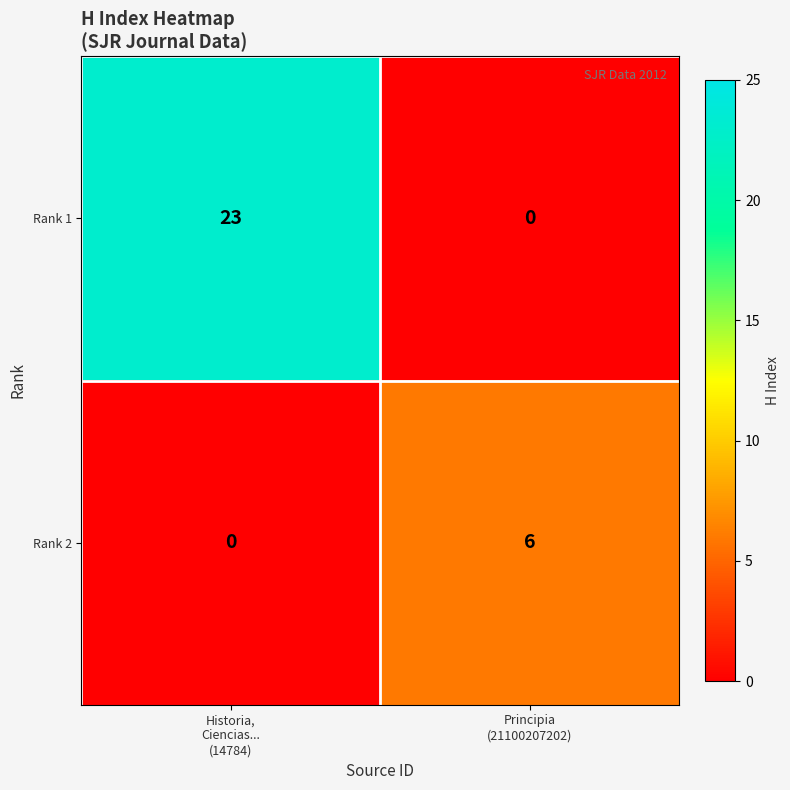

Rank the series by their maximum value, from highest to lowest.

Rank 1, Rank 2